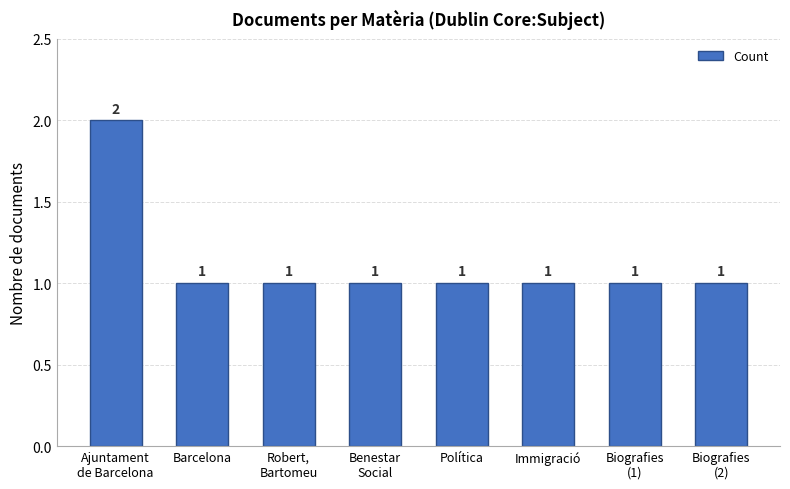

True or false: the data shows 1 at Política.

True